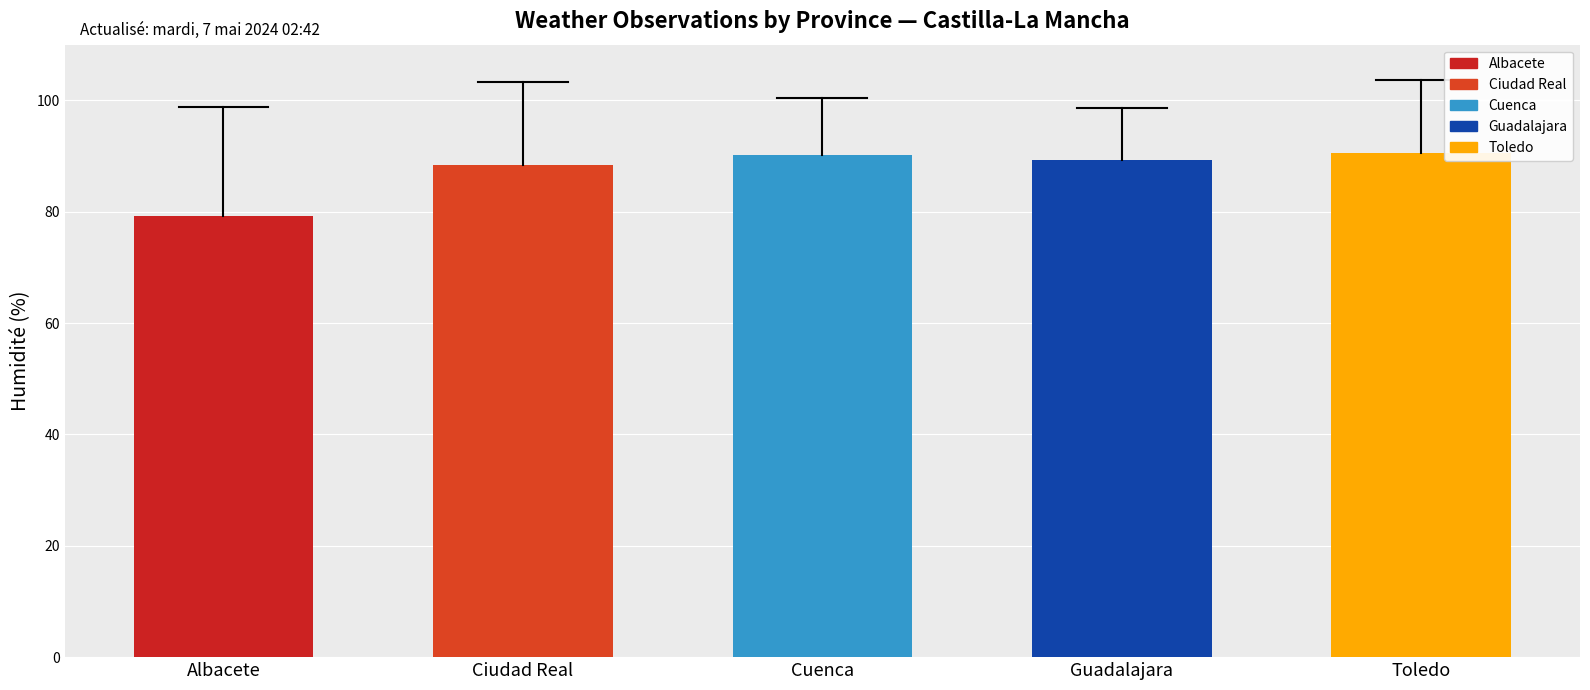

True or false: the data shows 79.3 at Albacete.

True